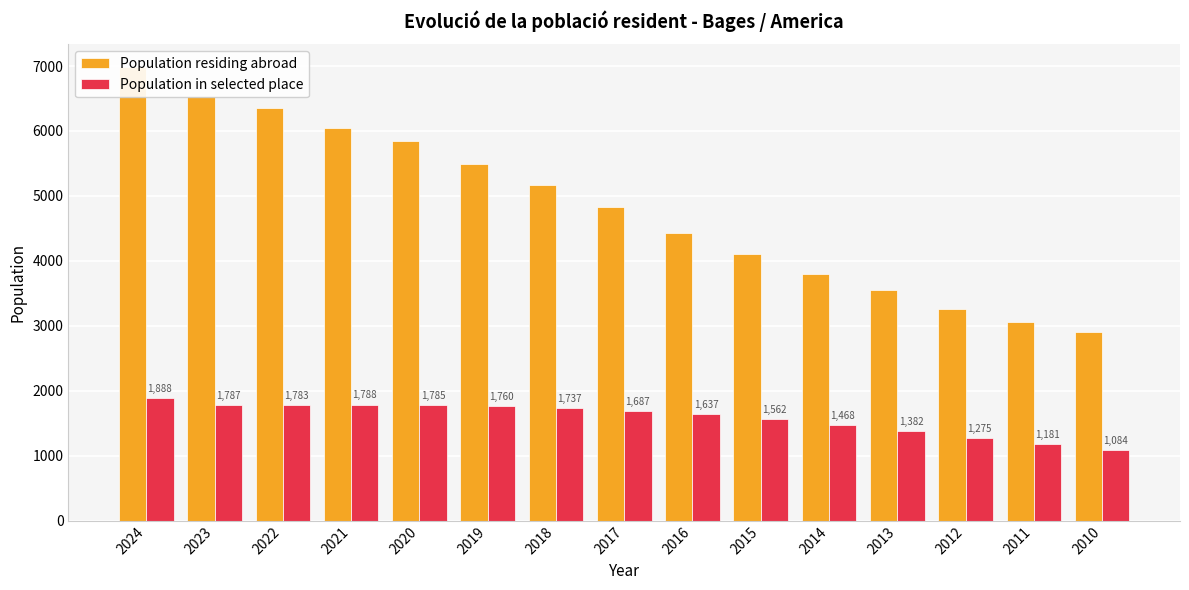

What is the value of the Population residing abroad bar at the 13th from the left?

3266